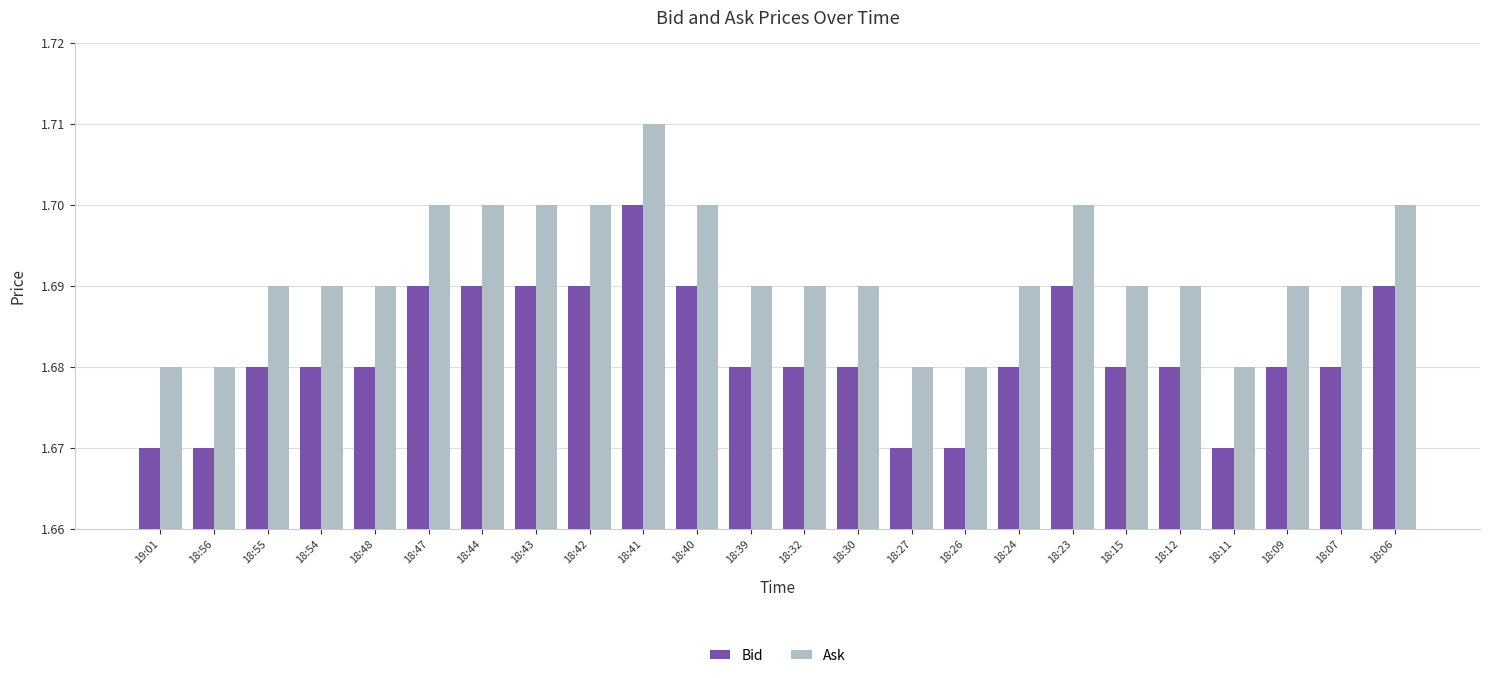

At which label does Bid reach its peak?

18:41